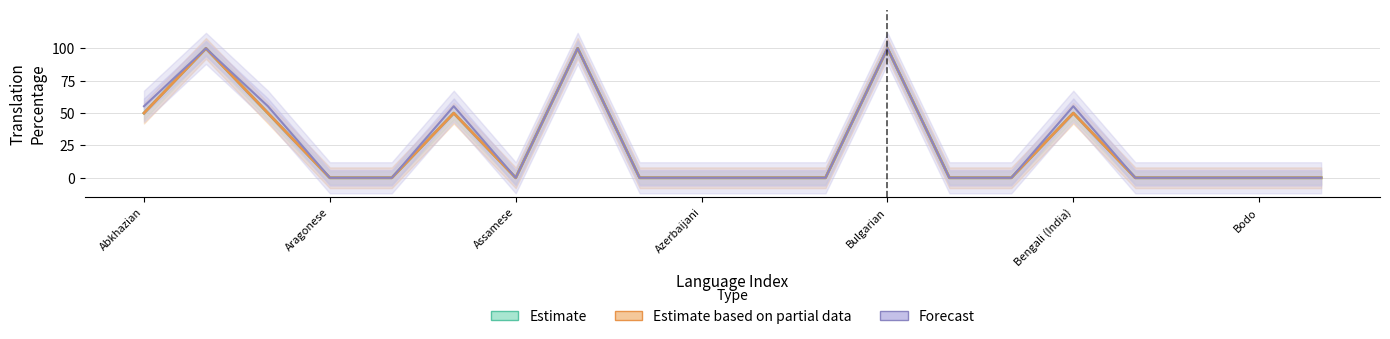

Which category has the lowest value across all series?

Aragonese